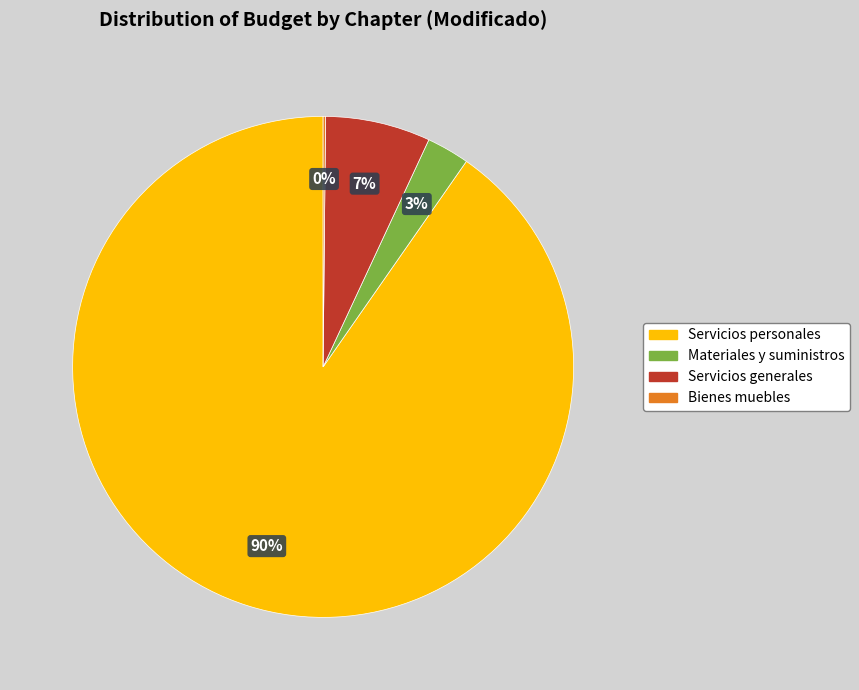

Is there a majority slice in this chart?

Yes